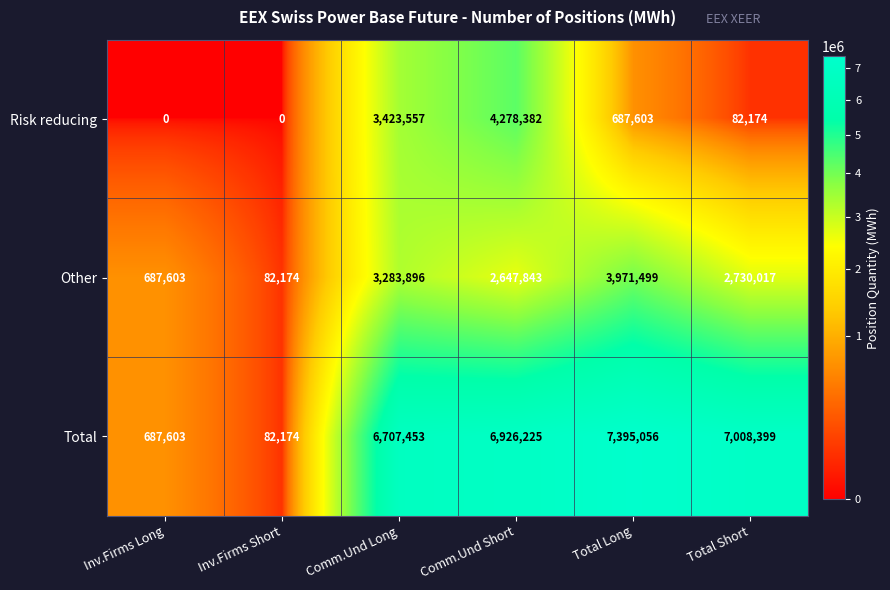

Which series changed the most between Inv.Firms Long and Total Short?

Total